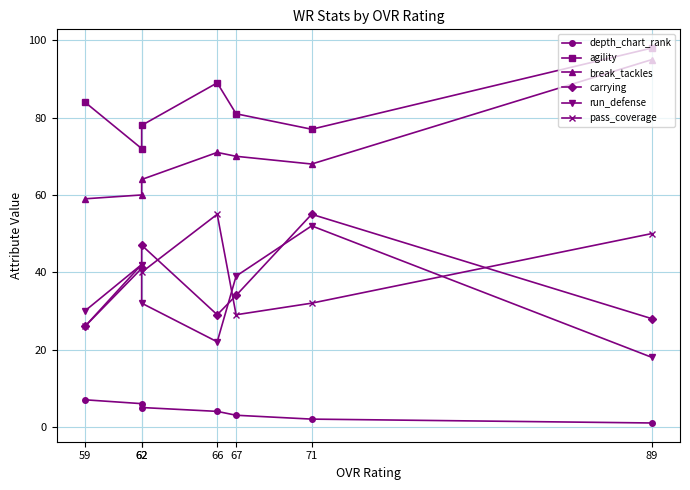

What are all the series names shown in the legend?

depth_chart_rank, agility, break_tackles, carrying, run_defense, pass_coverage